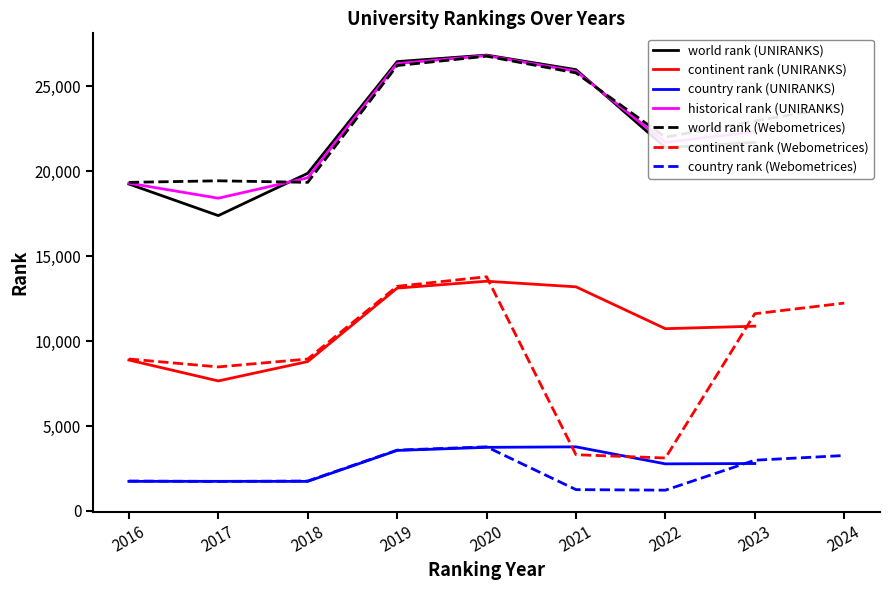

The continent rank (UNIRANKS) series shows 4517.0 at 2020. True or false?

False